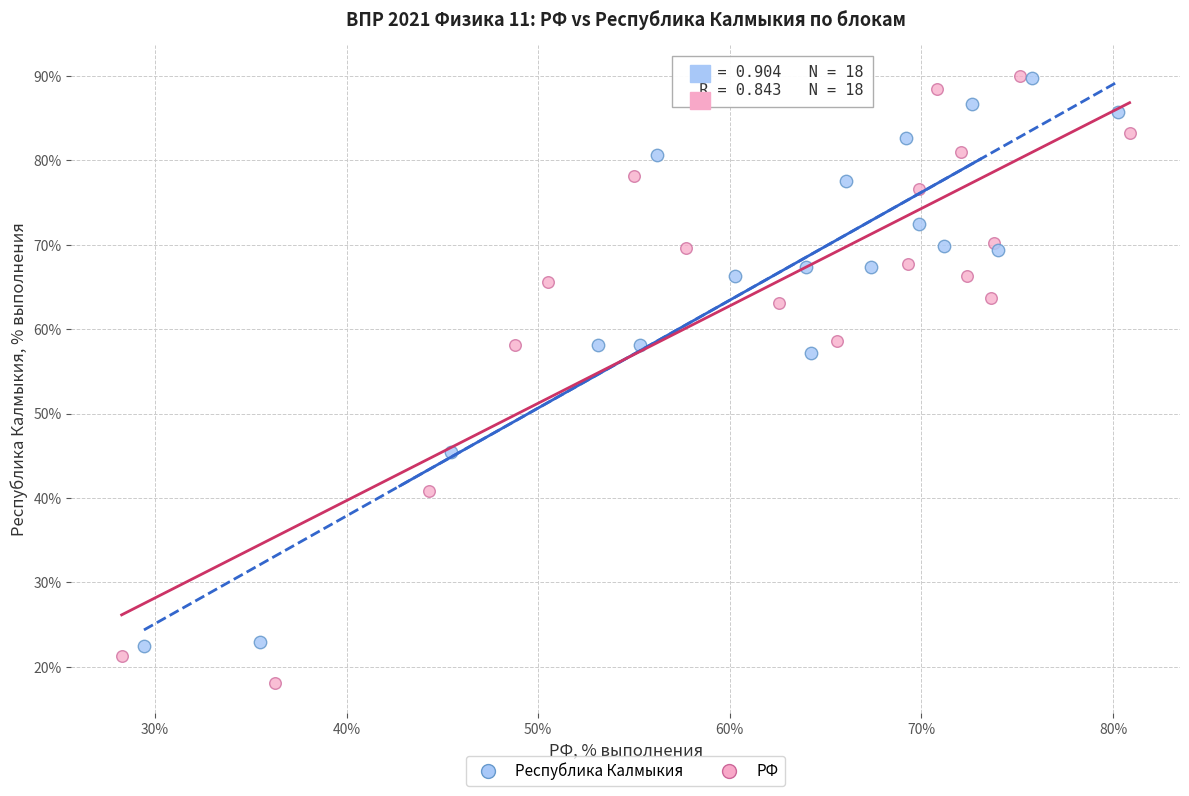

Which series contains the lowest Y value?

РФ